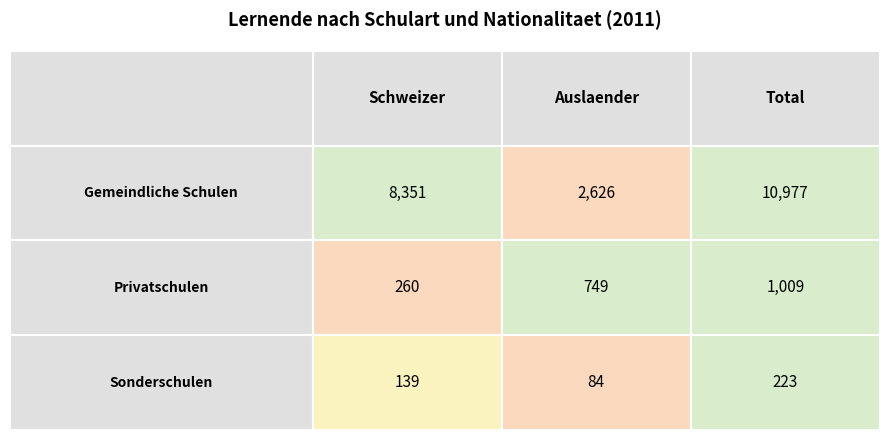

True or false: Gemeindliche Schulen has a value of 8351 at 0.

True